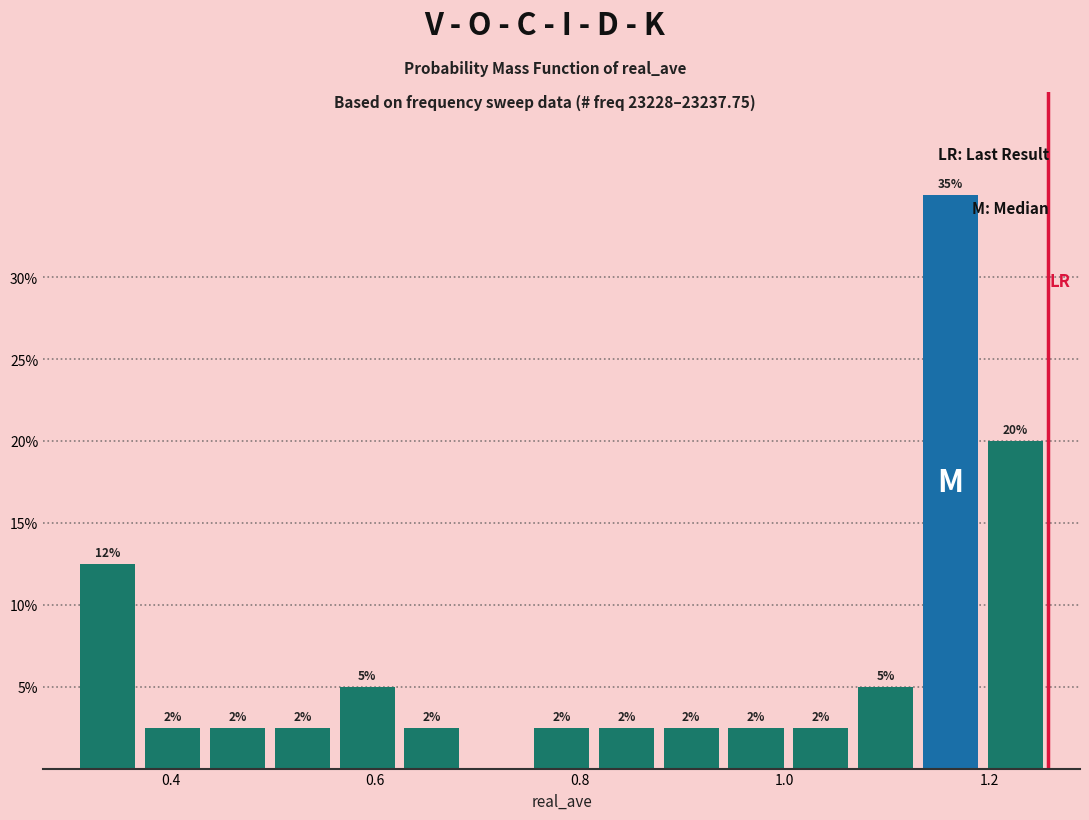

Read against the x-axis, roughly where is the centre of the tallest bar?

1.16